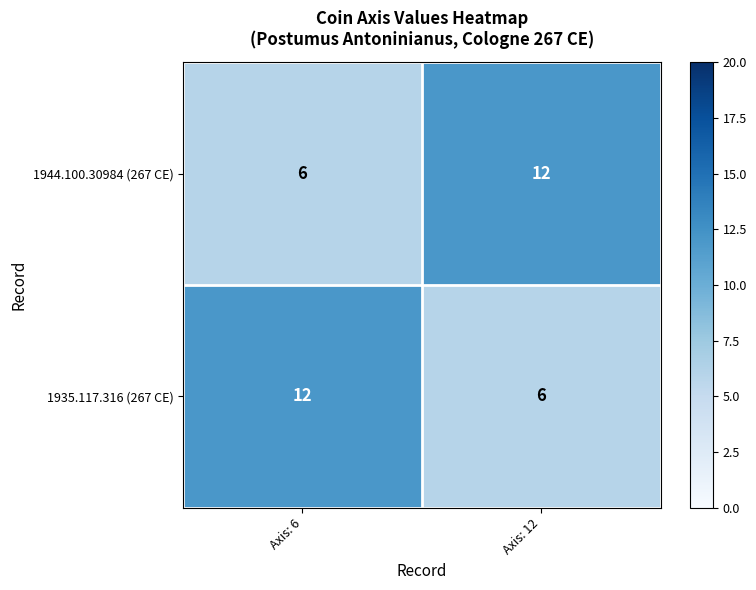

Is it true that 1944.100.30984 (267 CE) equals 12 at Axis: 12?

True